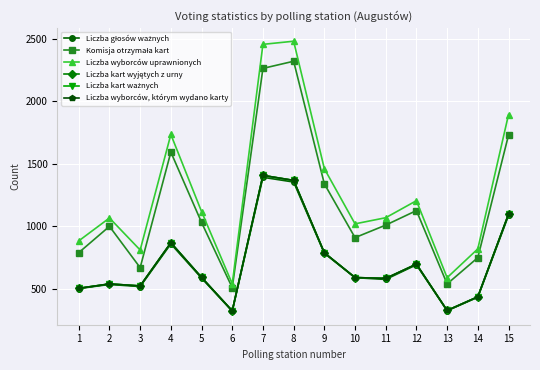

At which label is Komisja otrzymała kart closest to 1414?

9